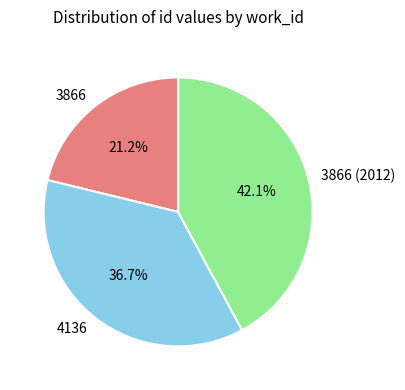

To the nearest percent, what is the average slice percentage?

33%